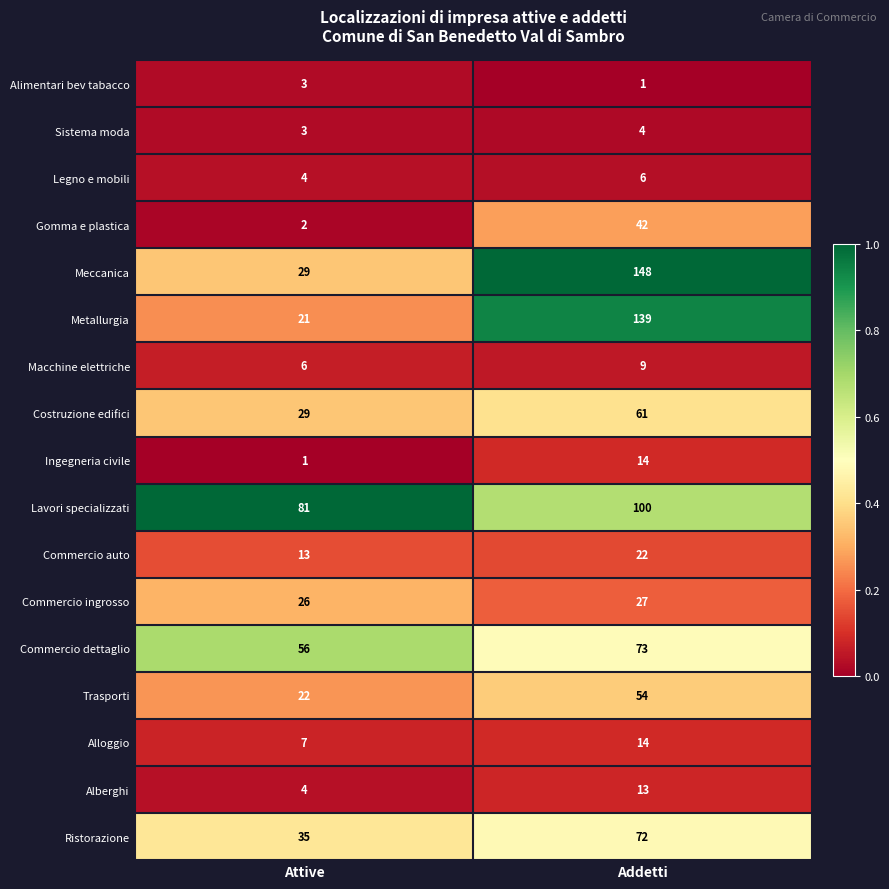

What is the difference between the highest and lowest values at Attive?

80